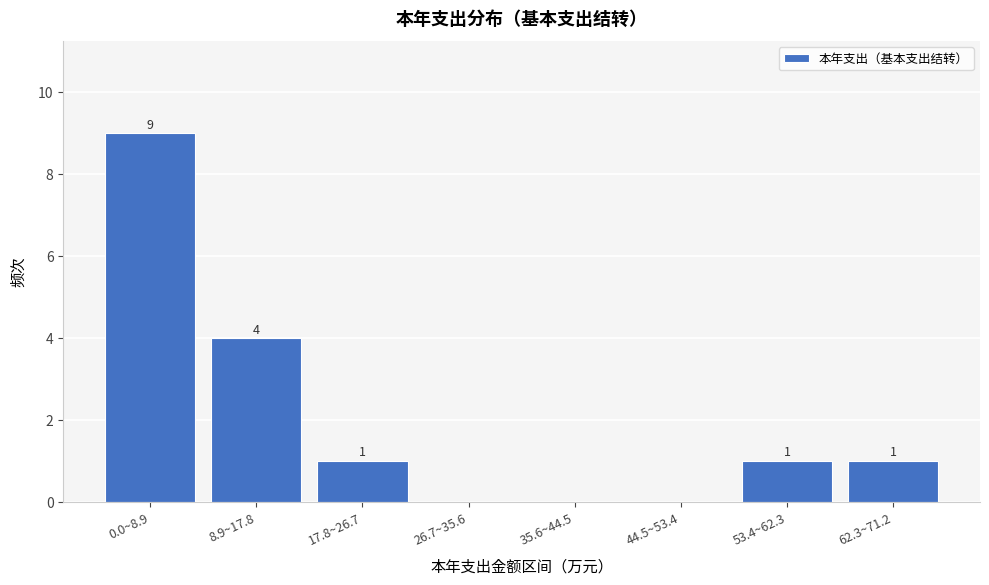

Reading left to right, list all the values displayed in this chart.

0.0~8.9=9	8.9~17.8=4	17.8~26.7=1	26.7~35.6=0	35.6~44.5=0	44.5~53.4=0	53.4~62.3=1	62.3~71.2=1